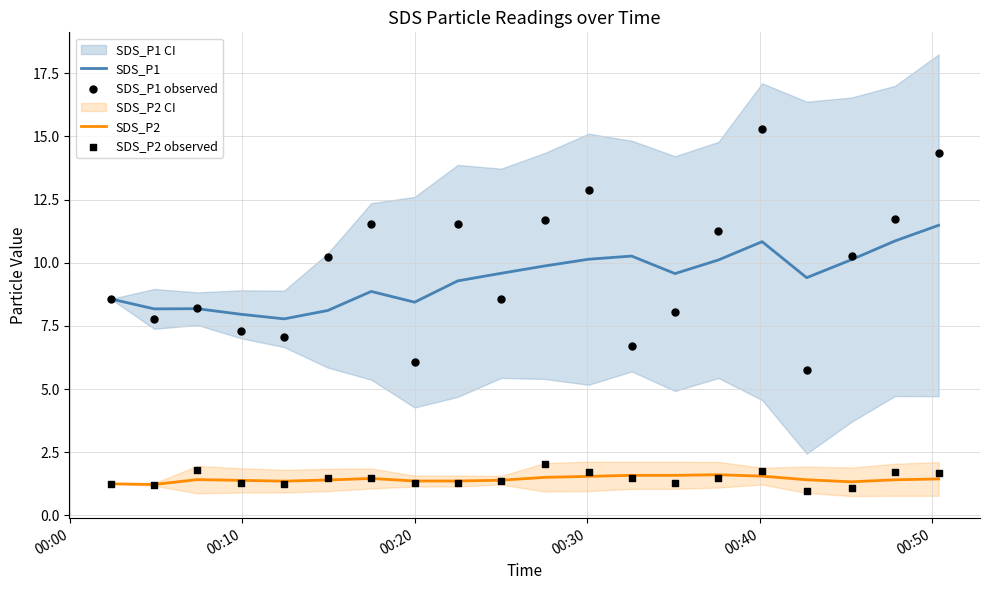

What is the minimum value for SDS_P2?

1.2